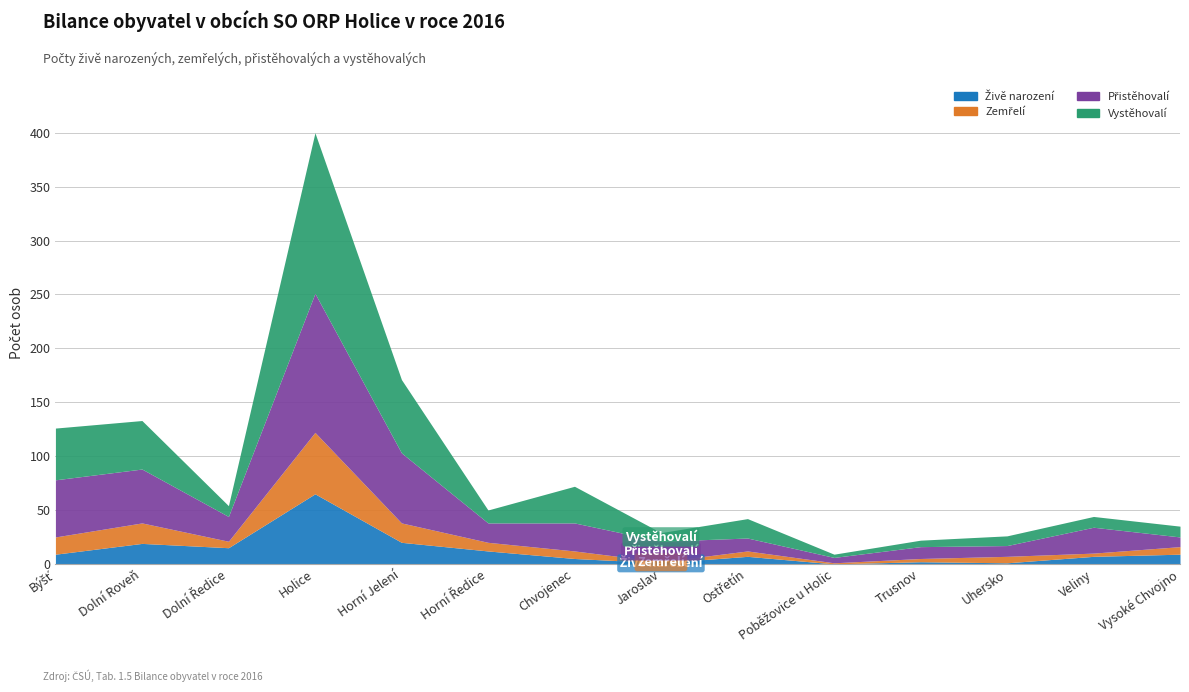

What is the difference between the second highest and minimum values in the Zemřelí series?

18